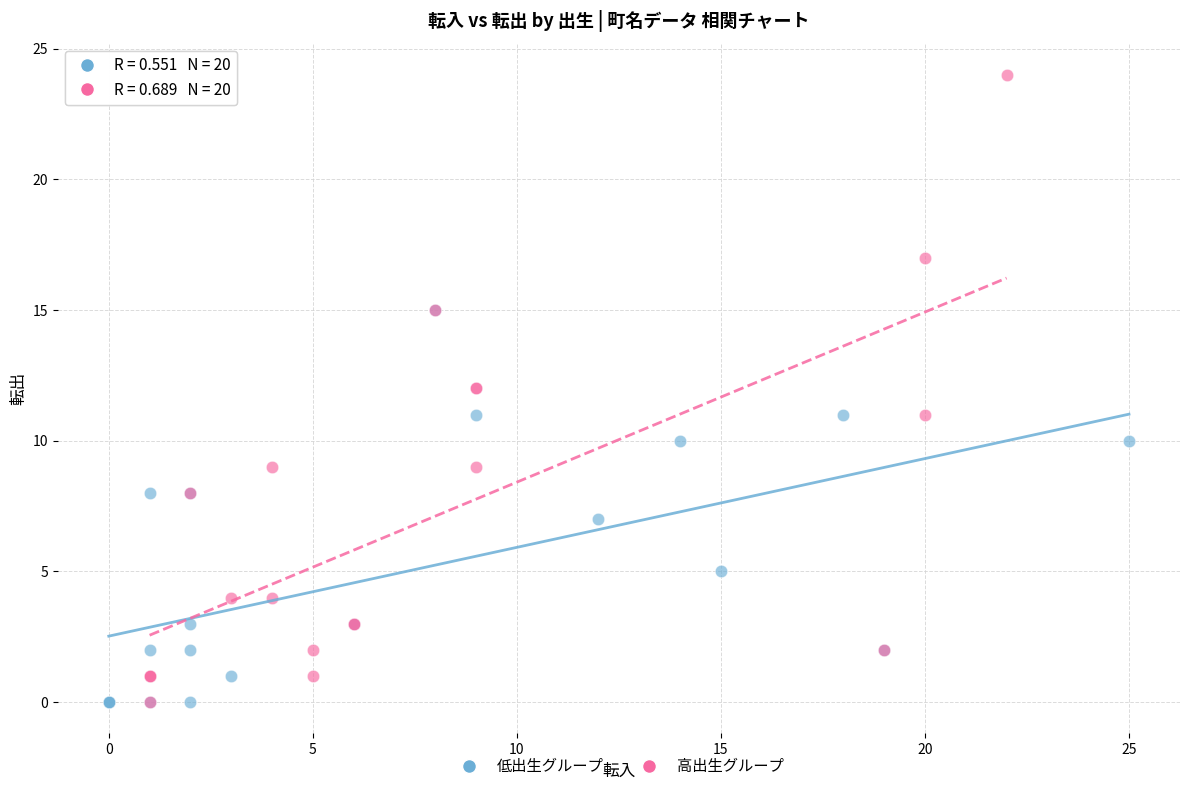

Which series reaches the maximum Y coordinate?

高出生グループ